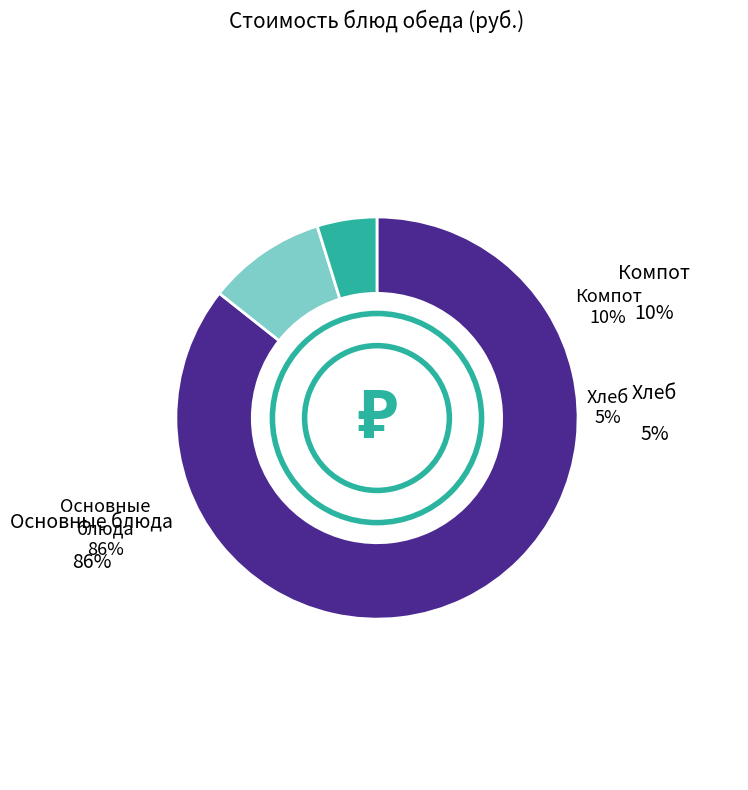

Is it true that компот из свежих яблок is 10% of the pie?

True